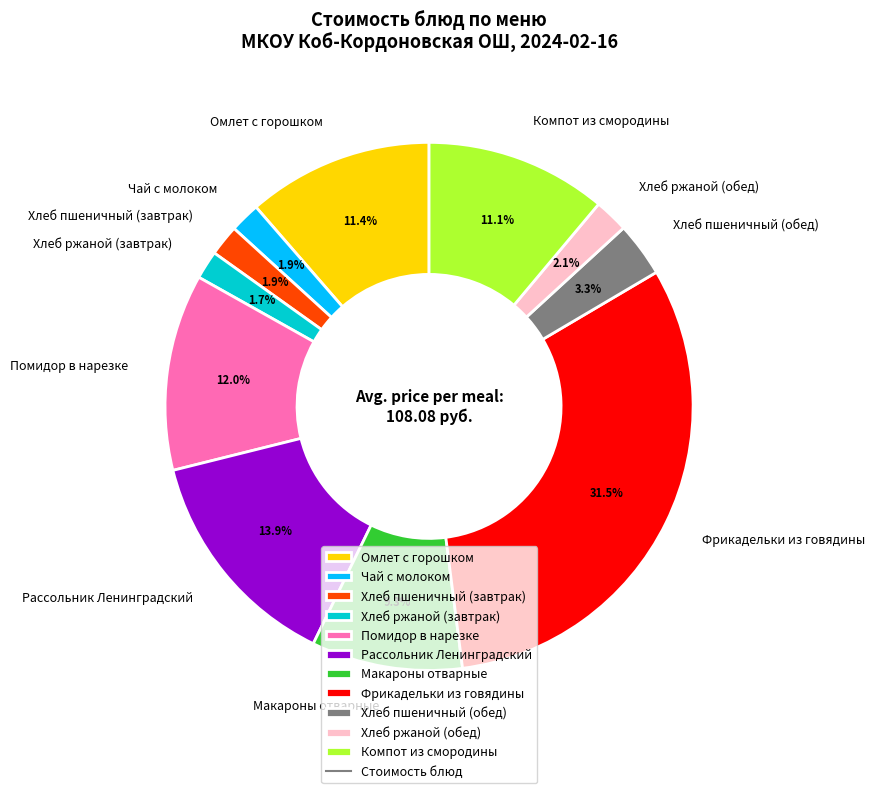

Approximately how many times larger is the value at Хлеб ржаной (завтрак) compared to Хлеб пшеничный (завтрак)?

0.9